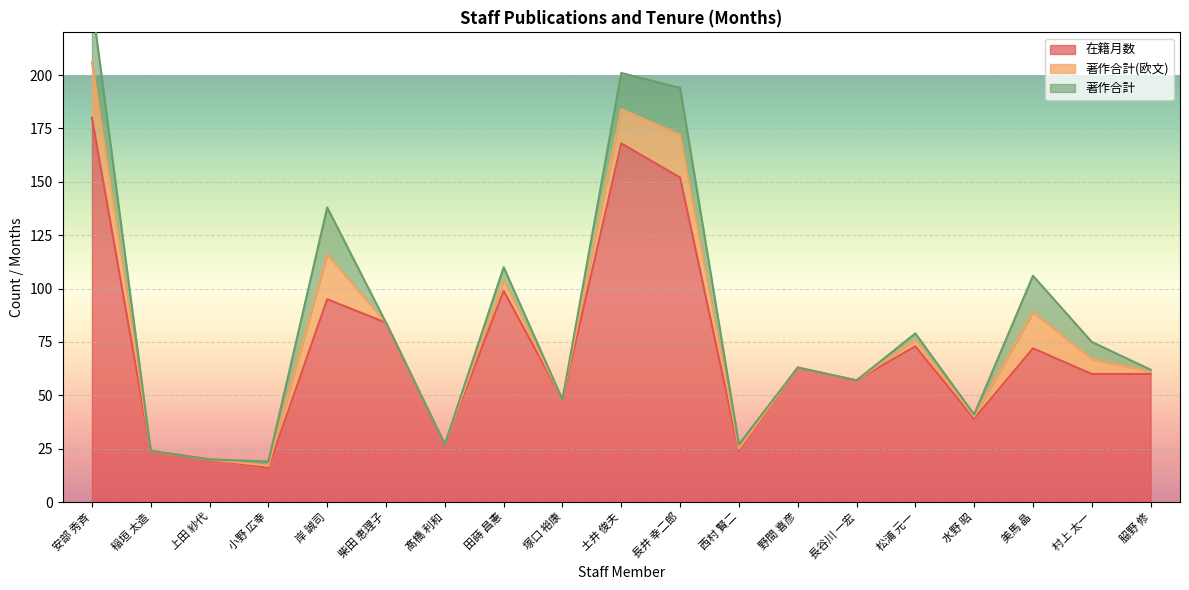

What is the highest value of the 在籍月数 series?

180